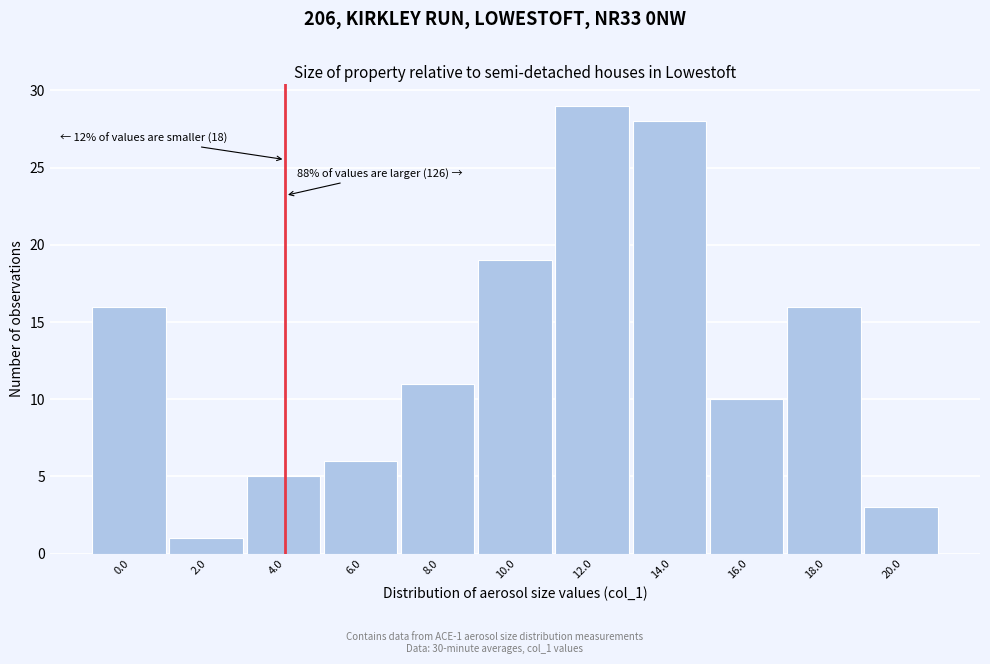

Reading left to right, list all the values displayed in this chart.

16	1	5	6	11	19	29	28	10	16	3